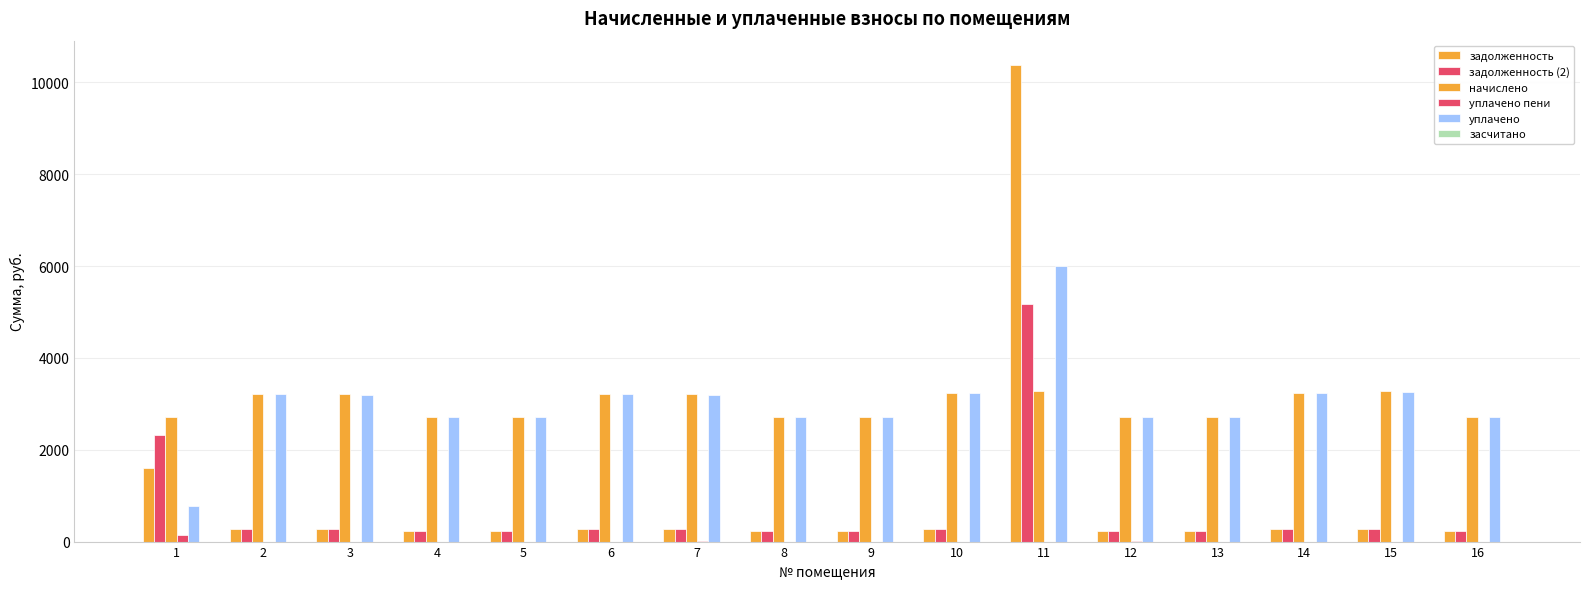

How many distinct data groups are displayed?

5